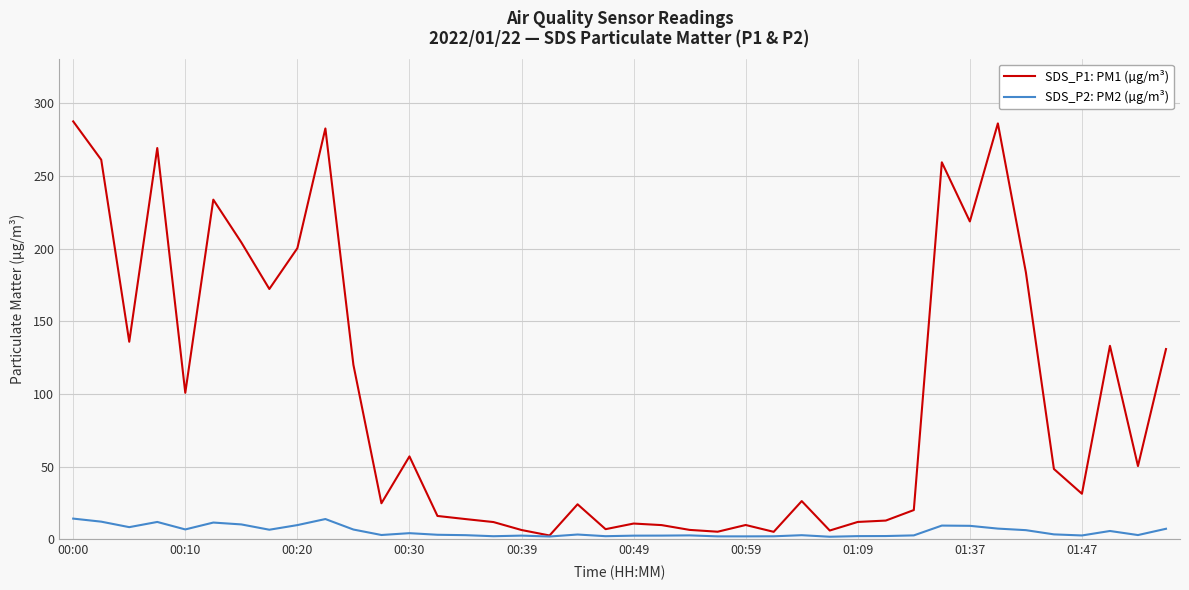

What are all the series names shown in the legend?

SDS_P1: PM1 (µg/m³), SDS_P2: PM2 (µg/m³)